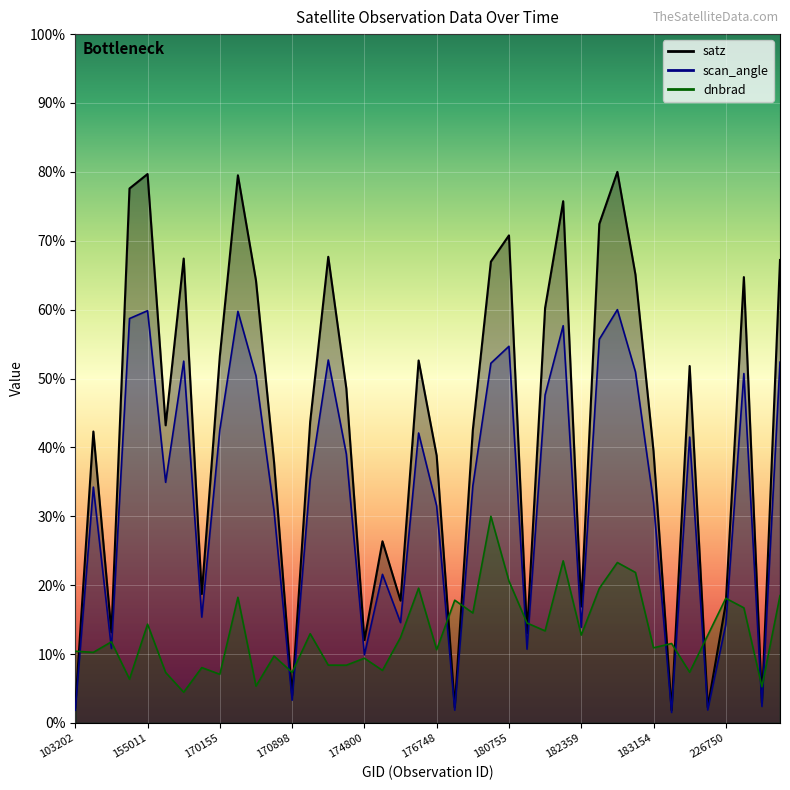

How many intersections are there between scan_angle and dnbrad?

15